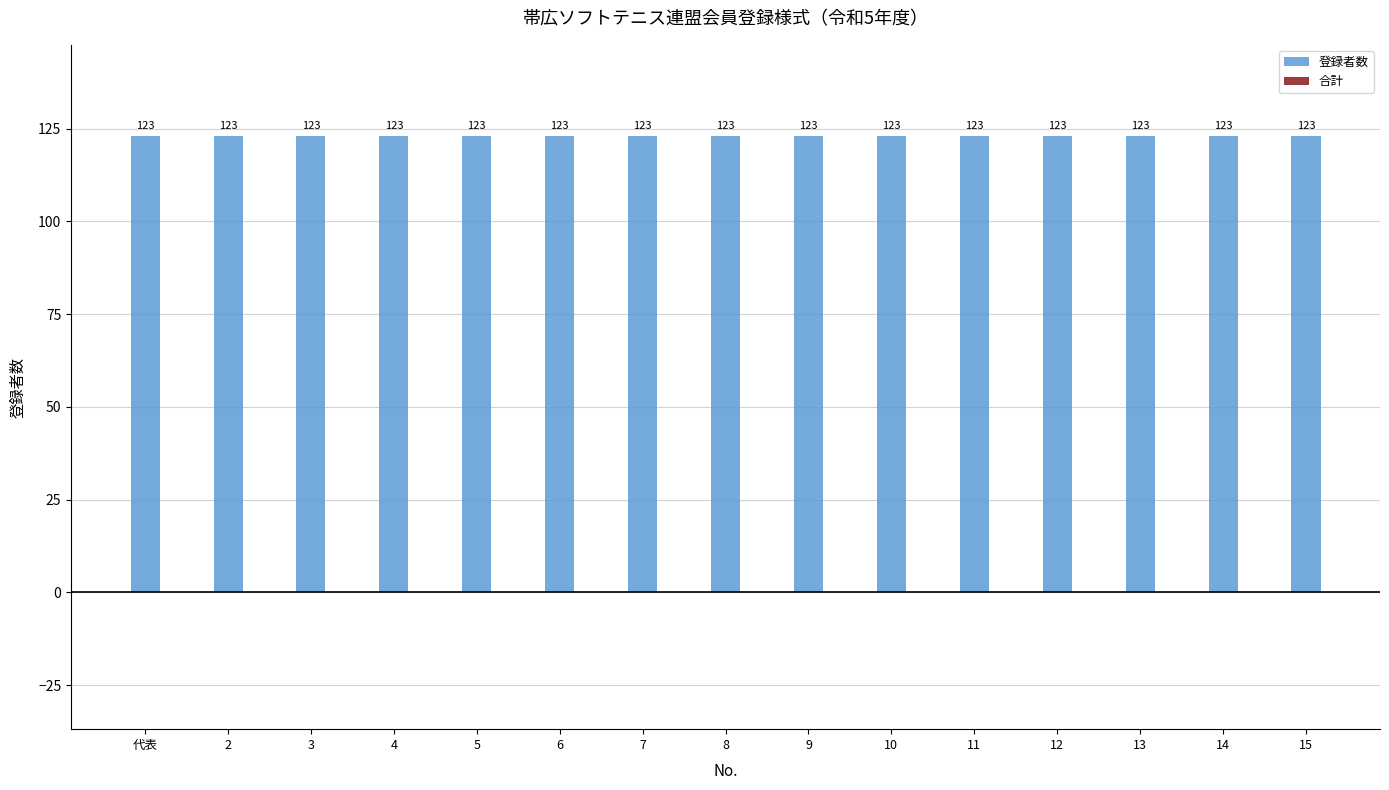

Between 10 and 13, which series saw the biggest shift?

登録者数